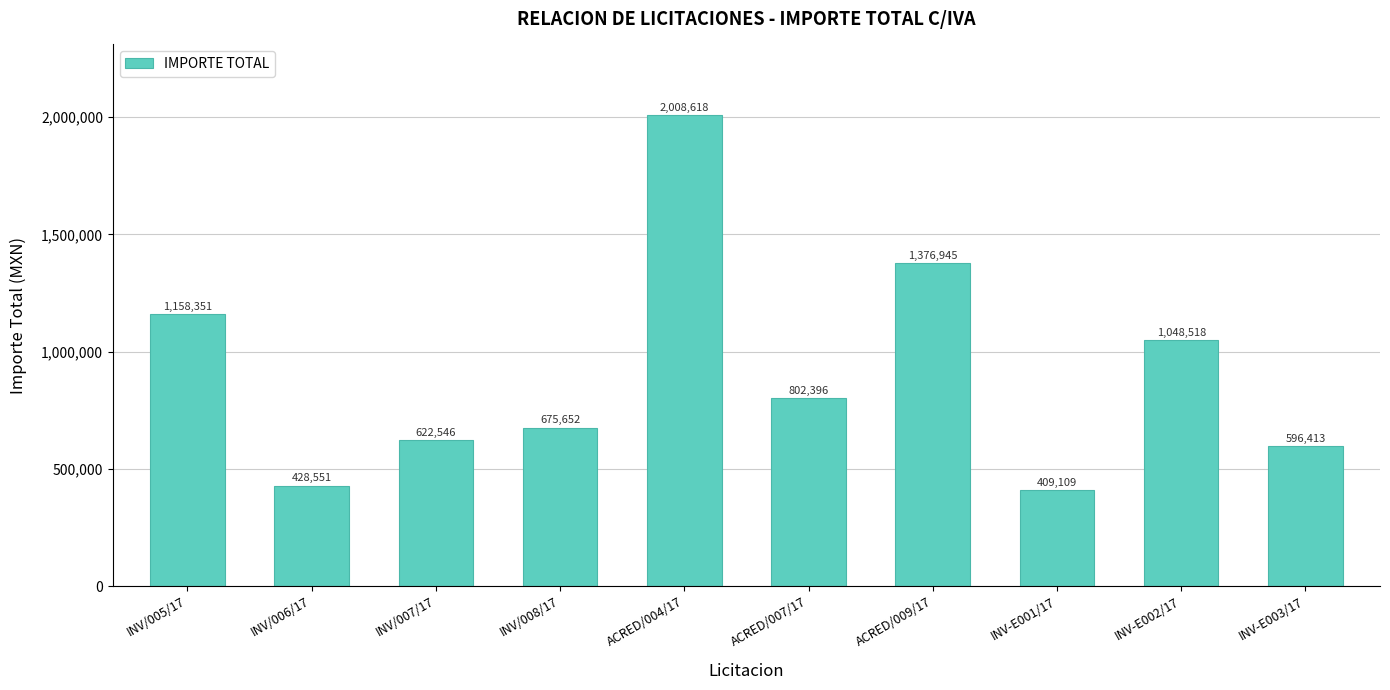

True or false: the data shows 428551.2 at INV/006/17.

True